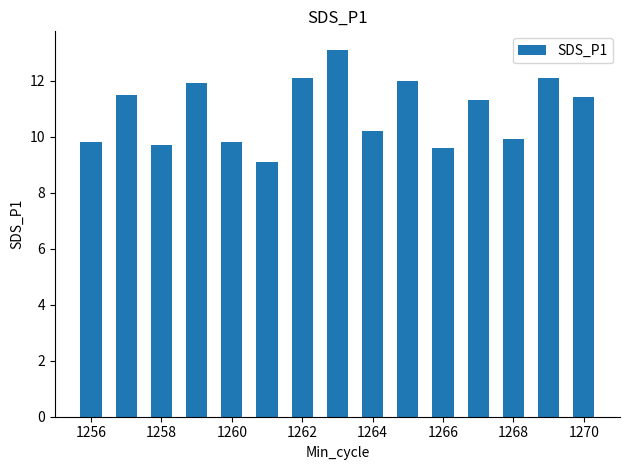

What is the smallest value displayed?

9.1